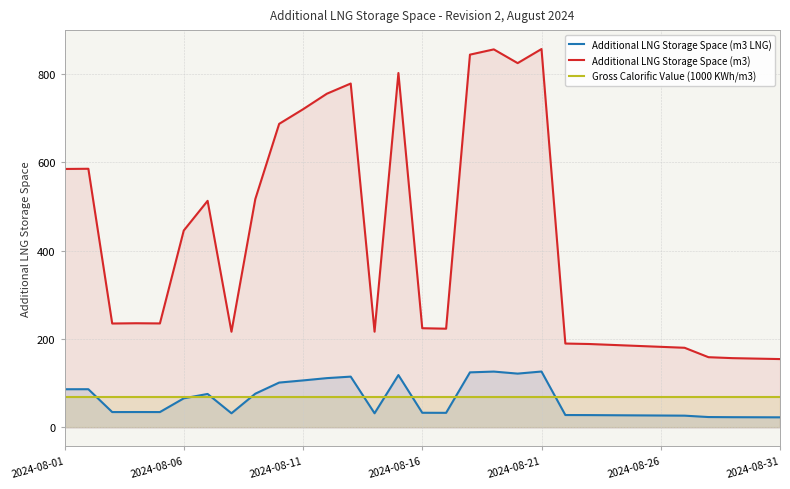

What is the difference between the highest and lowest values at 13?

184.5